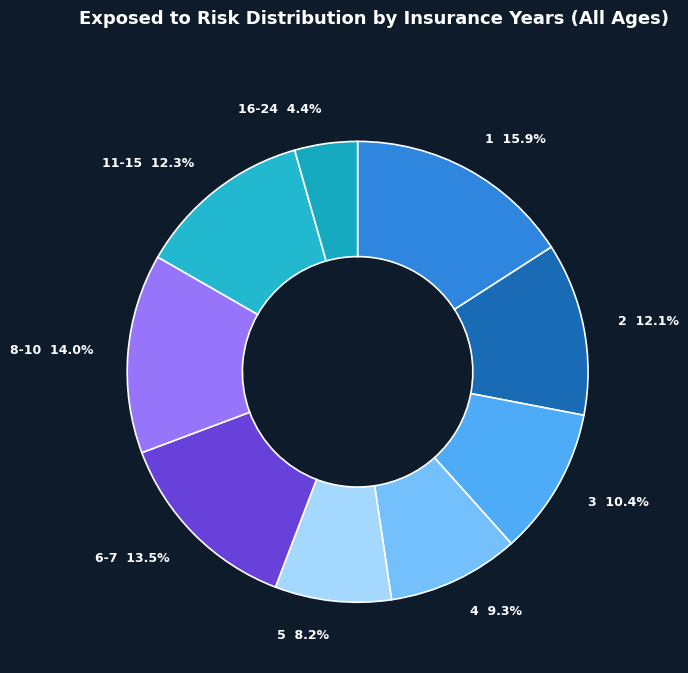

Is the sum of 8-10 and 2 greater than half?

No